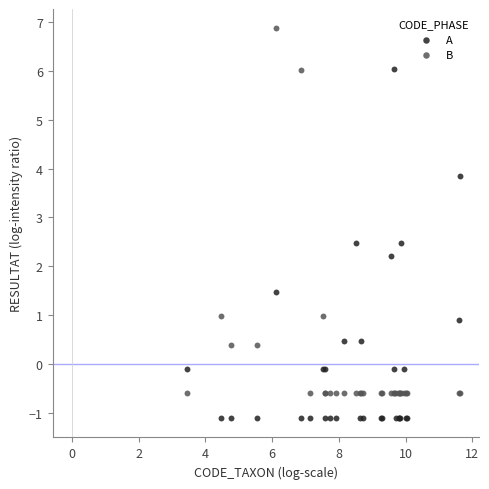

Across all series, what Y value is closest to 2?

2.2